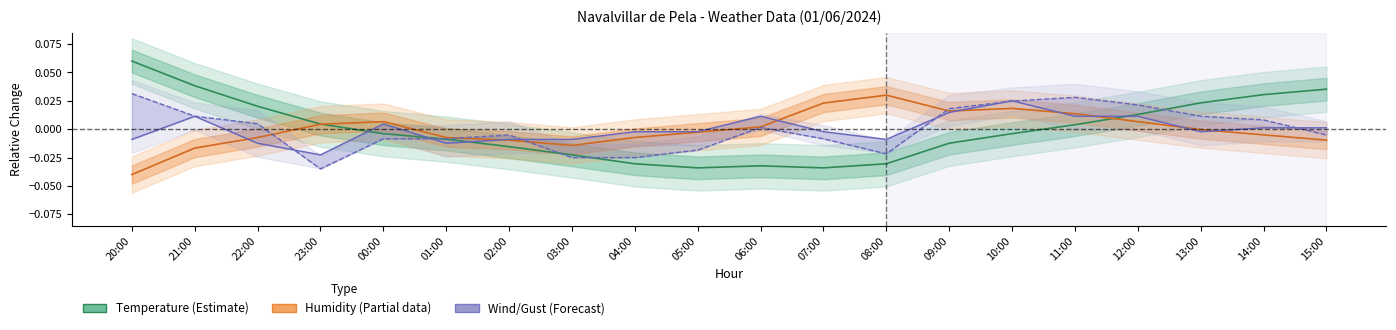

Reading left to right, what are all the values shown in this chart?

Temperature (Estimate): 0.1	0.0	0.0	0.0	-0.0	-0.0	-0.0	-0.0	-0.0	-0.0	-0.0	-0.0	-0.0	-0.0	-0.0	0.0	0.0	0.0	0.0	0.0
Humidity (Partial): -0.0	-0.0	-0.0	0.0	0.0	-0.0	-0.0	-0.0	-0.0	-0.0	0.0	0.0	0.0	0.0	0.0	0.0	0.0	-0.0	-0.0	-0.0
Wind (Forecast): -0.0	0.0	-0.0	-0.0	0.0	-0.0	-0.0	-0.0	-0.0	-0.0	0.0	-0.0	-0.0	0.0	0.0	0.0	0.0	-0.0	0.0	0.0
Gust (Forecast): 0.0	0.0	0.0	-0.0	-0.0	-0.0	-0.0	-0.0	-0.0	-0.0	0.0	-0.0	-0.0	0.0	0.0	0.0	0.0	0.0	0.0	-0.0